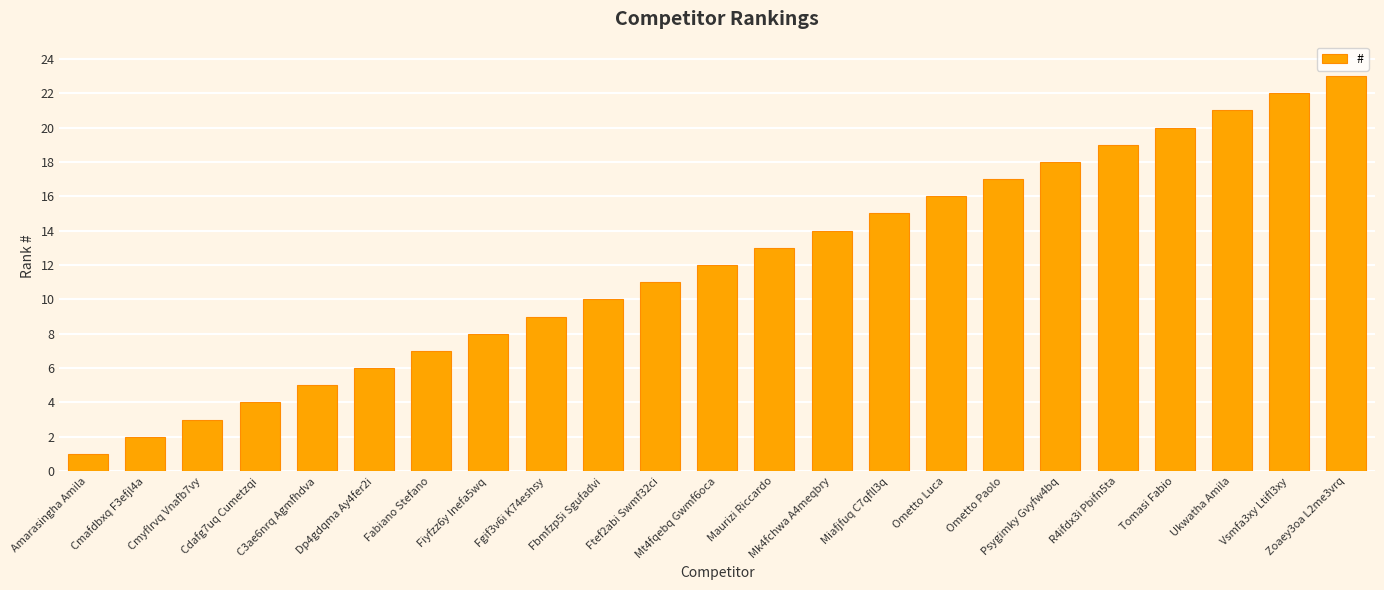

What is the maximum value shown in the chart?

23